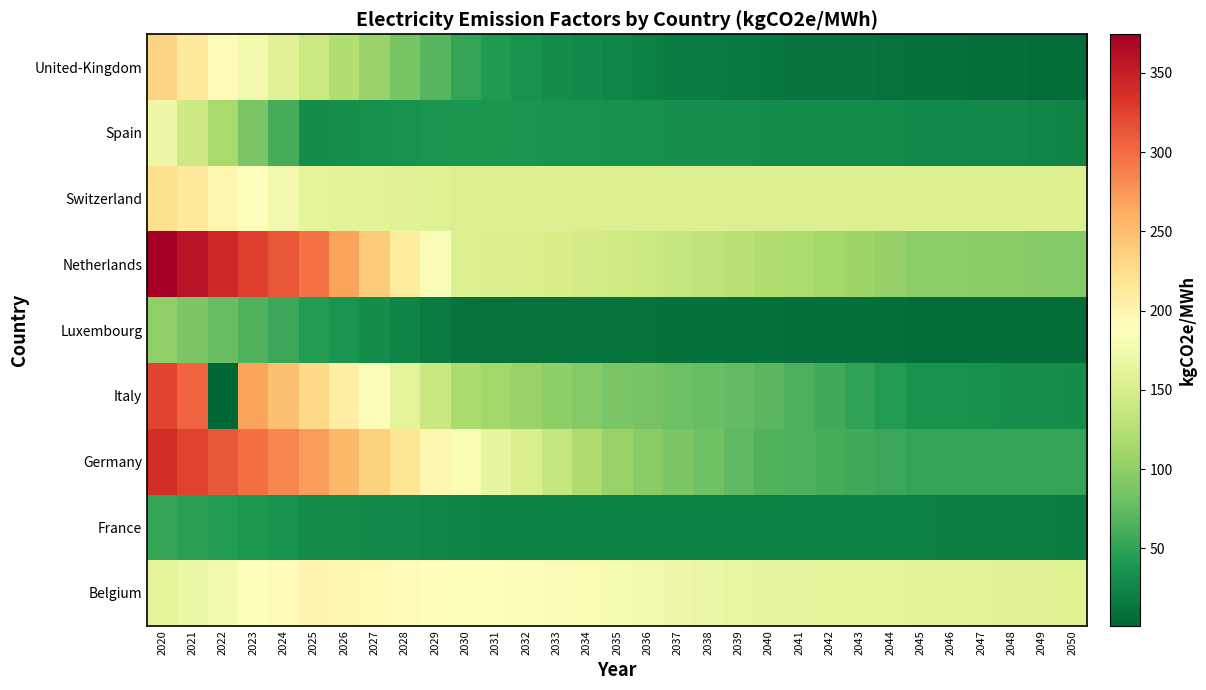

Reading left to right, list all the values displayed in this chart.

Belgium: 2020=161.9	2021=169.7	2022=177.5	2023=185.3	2024=193.1	2025=200.9	2026=198.1	2027=195.3	2028=192.5	2029=189.7	2030=186.9	2031=185.4	2032=183.8	2033=182.2	2034=180.7	2035=179.1	2036=176.1	2037=173.1	2038=170.1	2039=167.1	2040=164.1	2041=163.5	2042=162.9	2043=162.3	2044=161.7	2045=161.1	2046=160.3	2047=159.4	2048=158.6	2049=157.7	2050=156.9
France: 2020=51.3	2021=47.4	2022=43.5	2023=39.6	2024=35.6	2025=31.7	2026=30.0	2027=28.3	2028=26.6	2029=24.9	2030=23.2	2031=22.8	2032=22.4	2033=22.0	2034=21.6	2035=21.2	2036=21.1	2037=21.0	2038=21.0	2039=20.9	2040=20.8	2041=20.7	2042=20.7	2043=20.6	2044=20.5	2045=20.5	2046=20.1	2047=19.7	2048=19.3	2049=18.9	2050=18.5
Germany: 2020=338.7	2021=325.3	2022=311.9	2023=298.4	2024=285.0	2025=271.6	2026=253.4	2027=235.2	2028=217.0	2029=198.8	2030=180.6	2031=165.5	2032=150.4	2033=135.3	2034=120.3	2035=105.2	2036=97.2	2037=89.3	2038=81.4	2039=73.4	2040=65.5	2041=62.8	2042=60.1	2043=57.3	2044=54.6	2045=51.9	2046=51.8	2047=51.6	2048=51.5	2049=51.4	2050=51.2
Italy: 2020=323.8	2021=304.9	2022=1.2	2023=267.1	2024=248.1	2025=229.2	2026=206.7	2027=184.1	2028=161.6	2029=139.1	2030=116.5	2031=110.8	2032=105.1	2033=99.4	2034=93.7	2035=88.0	2036=84.6	2037=81.1	2038=77.7	2039=74.3	2040=70.8	2041=63.8	2042=56.8	2043=49.8	2044=42.8	2045=35.7	2046=34.8	2047=34.0	2048=33.1	2049=32.2	2050=31.3
Luxembourg: 2020=101.4	2021=89.7	2022=78.1	2023=66.5	2024=54.9	2025=43.3	2026=36.8	2027=30.4	2028=23.9	2029=17.4	2030=11.0	2031=10.8	2032=10.7	2033=10.6	2034=10.5	2035=10.4	2036=10.0	2037=9.7	2038=9.4	2039=9.1	2040=8.8	2041=8.4	2042=8.1	2043=7.7	2044=7.4	2045=7.0	2046=7.0	2047=6.9	2048=6.8	2049=6.8	2050=6.7
Netherlands: 2020=374.3	2021=358.7	2022=343.2	2023=327.6	2024=312.0	2025=296.4	2026=267.9	2027=239.4	2028=210.9	2029=182.4	2030=153.9	2031=152.1	2032=150.4	2033=148.7	2034=147.0	2035=145.3	2036=140.8	2037=136.3	2038=131.9	2039=127.4	2040=122.9	2041=118.1	2042=113.2	2043=108.3	2044=103.4	2045=98.5	2046=97.7	2047=96.9	2048=96.0	2049=95.2	2050=94.3
Switzerland: 2020=224.1	2021=211.7	2022=199.4	2023=187.1	2024=174.7	2025=162.4	2026=161.0	2027=159.5	2028=158.1	2029=156.6	2030=155.2	2031=155.2	2032=155.2	2033=155.2	2034=155.2	2035=155.2	2036=155.2	2037=155.2	2038=155.2	2039=155.2	2040=155.2	2041=155.2	2042=155.2	2043=155.2	2044=155.2	2045=155.2	2046=155.2	2047=155.2	2048=155.2	2049=155.2	2050=155.2
Spain: 2020=171.0	2021=143.2	2022=115.3	2023=87.4	2024=59.5	2025=31.7	2026=33.1	2027=34.6	2028=36.1	2029=37.5	2030=39.0	2031=38.0	2032=37.0	2033=36.0	2034=35.0	2035=34.1	2036=33.5	2037=32.9	2038=32.4	2039=31.8	2040=31.3	2041=30.8	2042=30.2	2043=29.7	2044=29.2	2045=28.7	2046=27.8	2047=26.9	2048=26.0	2049=25.1	2050=24.2
United-Kingdom: 2020=233.1	2021=212.3	2022=193.4	2023=175.7	2024=157.9	2025=140.2	2026=122.5	2027=104.7	2028=87.0	2029=69.3	2030=51.6	2031=40.8	2032=35.3	2033=30.6	2034=27.8	2035=24.8	2036=20.5	2037=18.3	2038=17.8	2039=16.9	2040=15.3	2041=12.7	2042=12.1	2043=11.8	2044=11.1	2045=9.4	2046=8.6	2047=7.9	2048=7.5	2049=7.0	2050=6.9